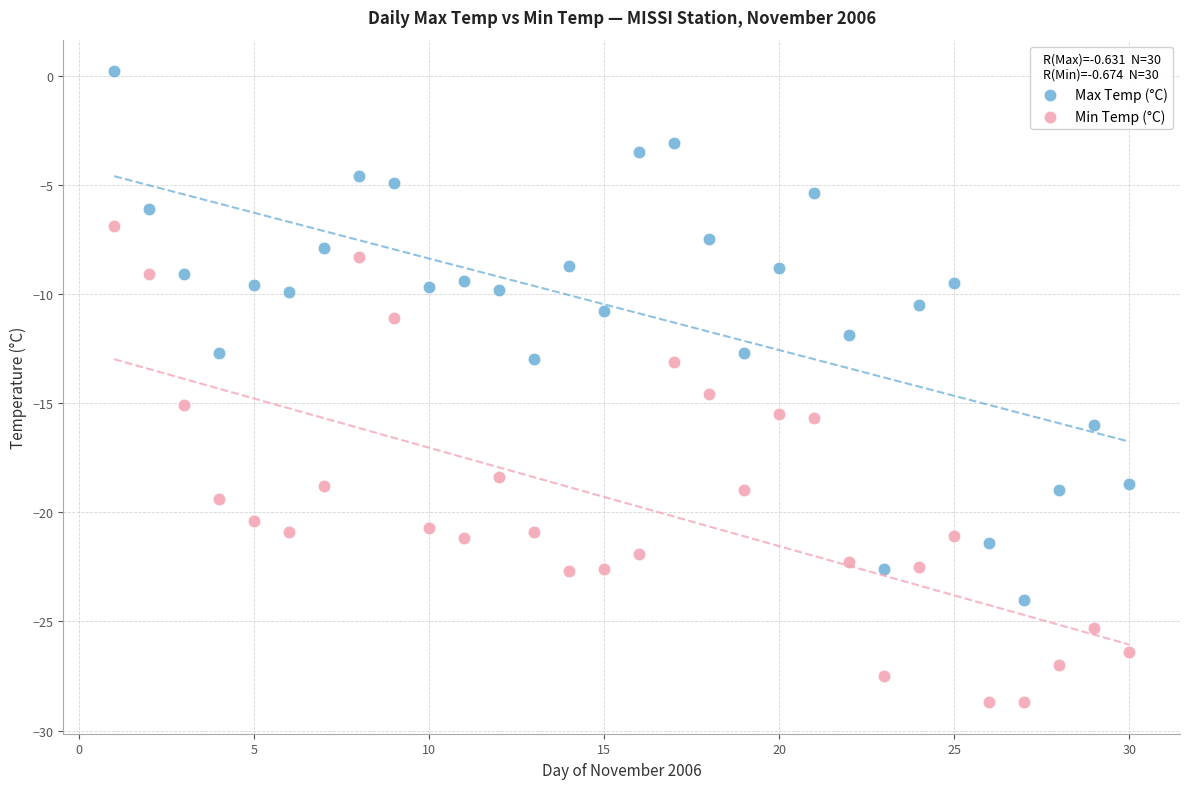

Which series contains the highest Y value?

Max Temp (°C)